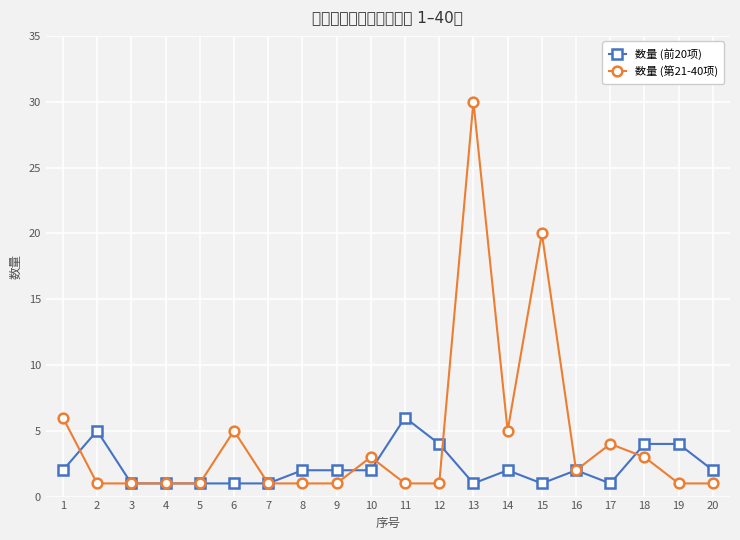

How many values in the 数量 (前20项) series exceed 2?

5